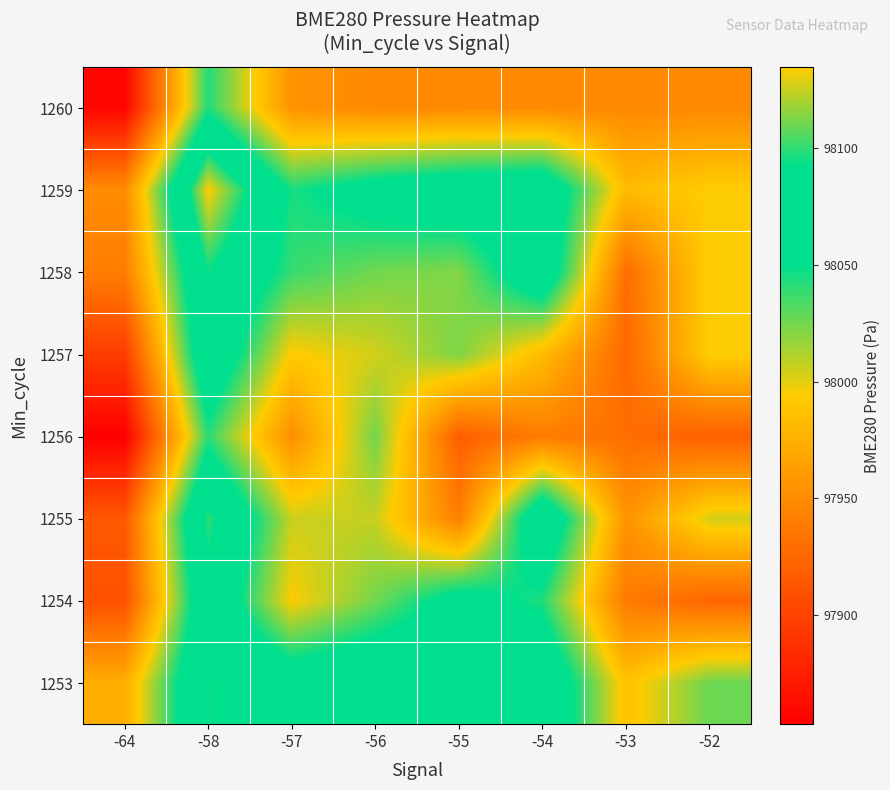

At how many categories does at least one series exceed 98066?

5